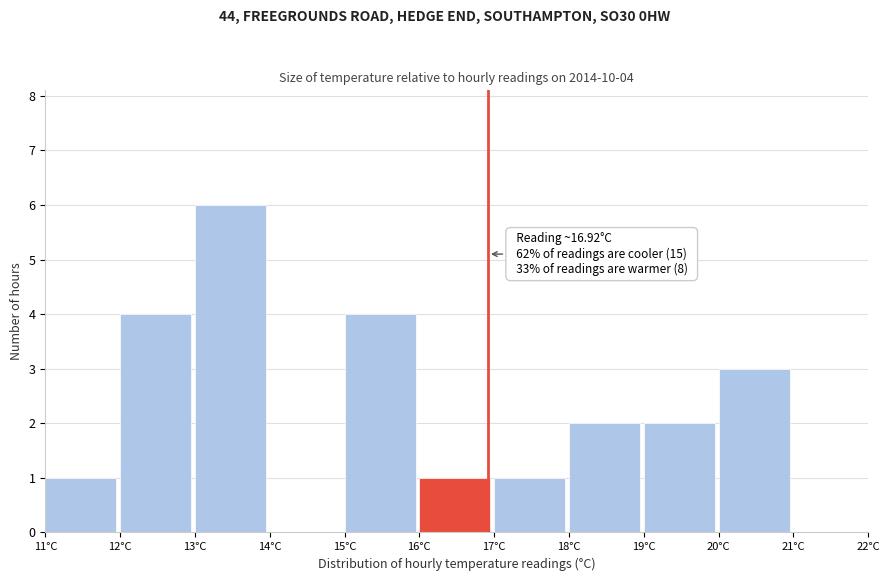

Which range on the x-axis has the tallest bar?

13 to 14